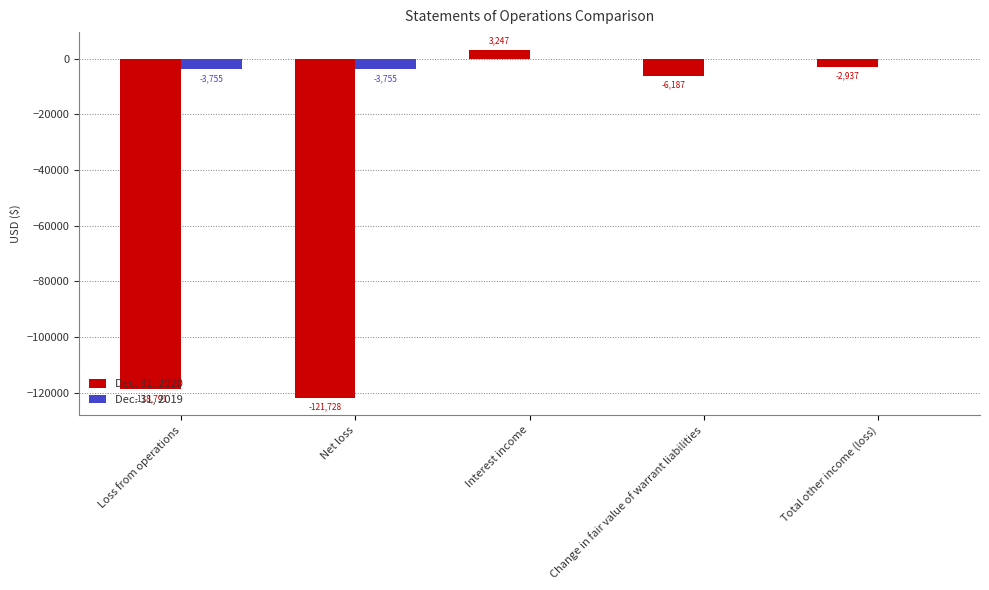

Which series has the largest total across all categories?

Dec. 31, 2019